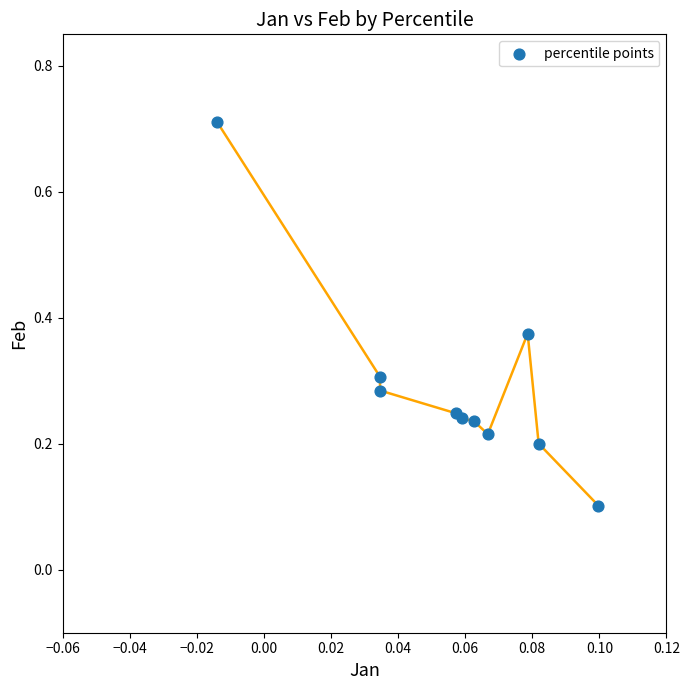

What is the range of Y values (max minus min)?

0.6